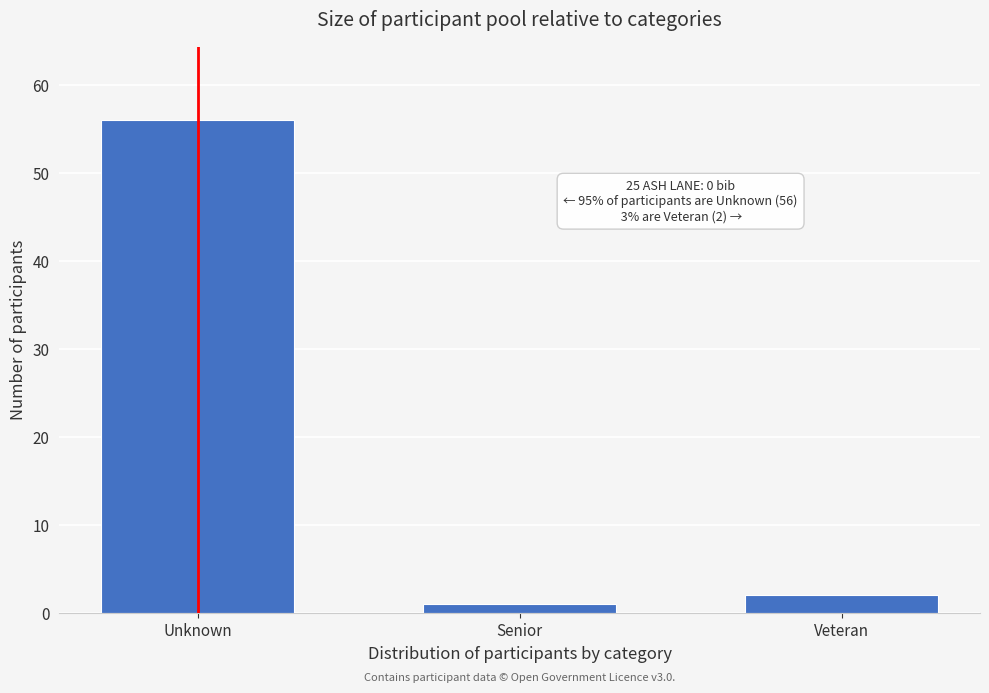

Reading left to right, list all the values displayed in this chart.

Unknown=56	Senior=1	Veteran=2